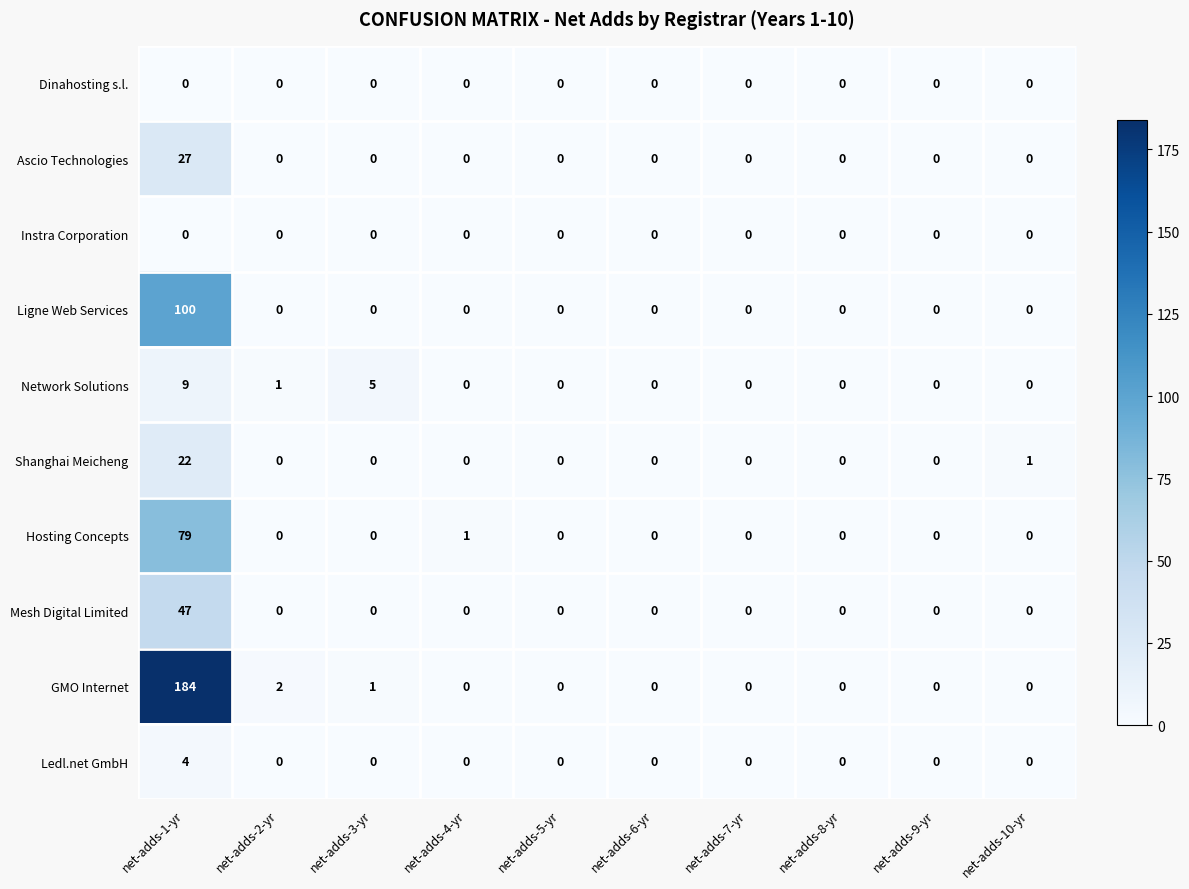

Where is GMO Internet nearest to the value 92?

net-adds-2-yr